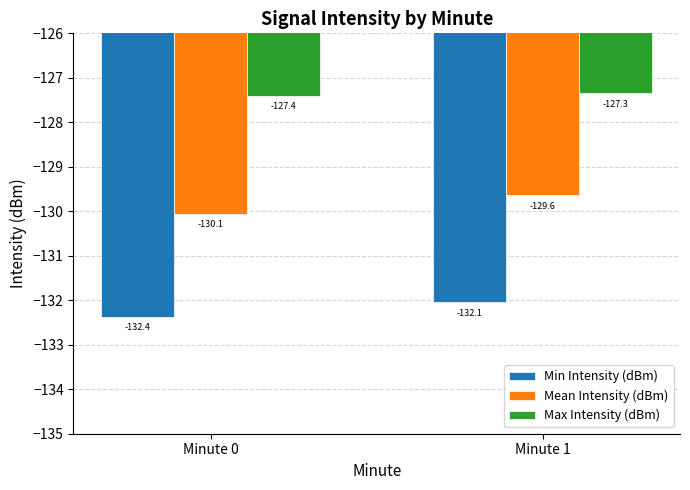

Does the chart contain stacked bars?

No